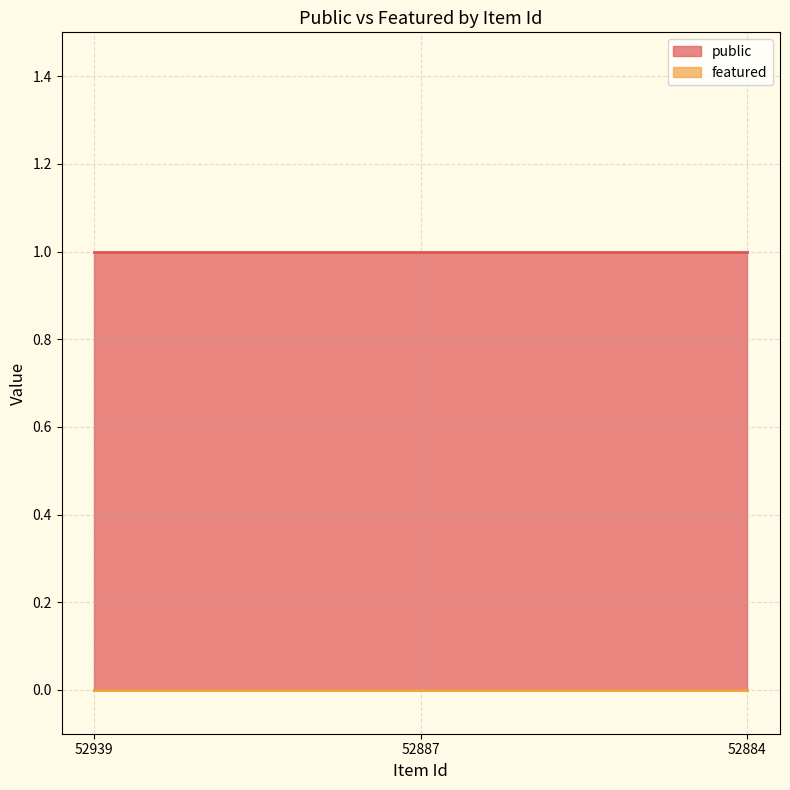

Rank the categories by featured value from highest to lowest.

52939, 52887, 52884